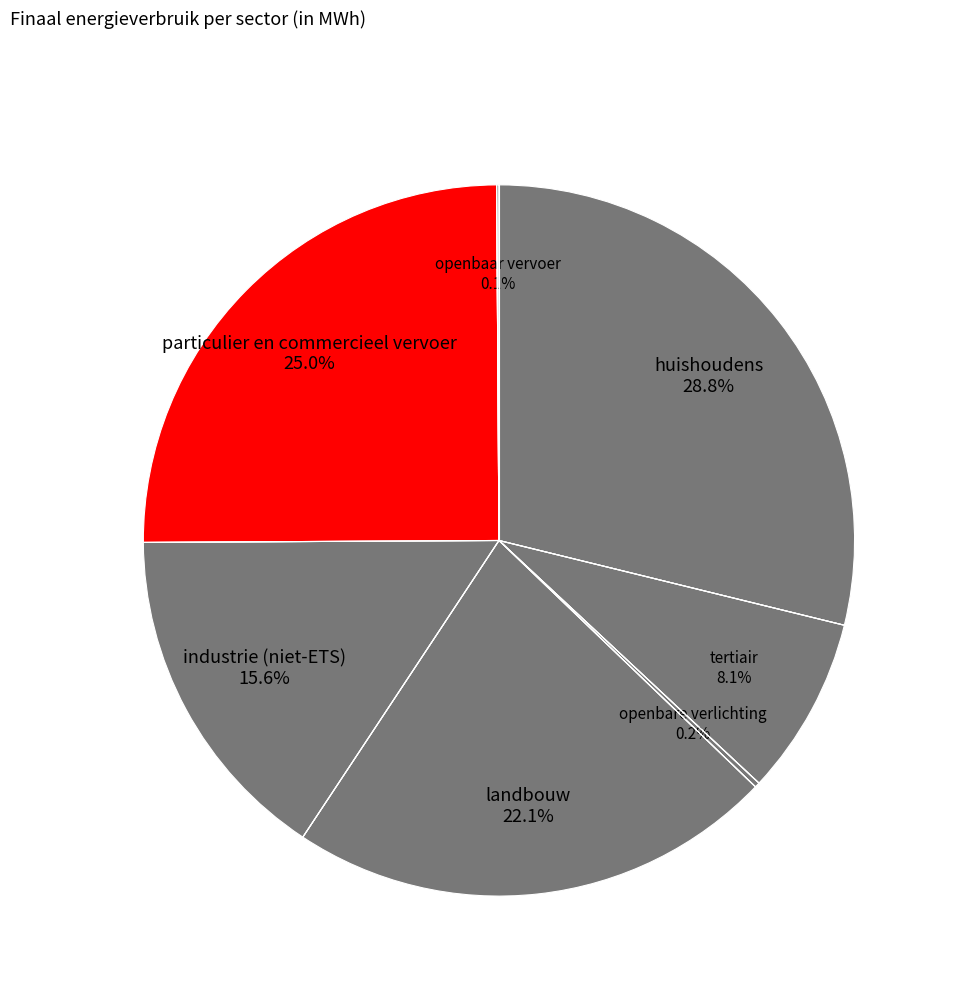

What is the largest slice in the pie chart?

huishoudens